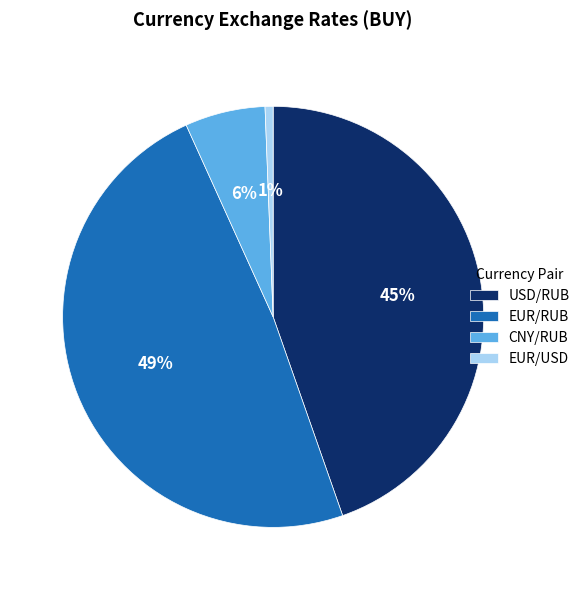

Does any single category account for the majority?

No